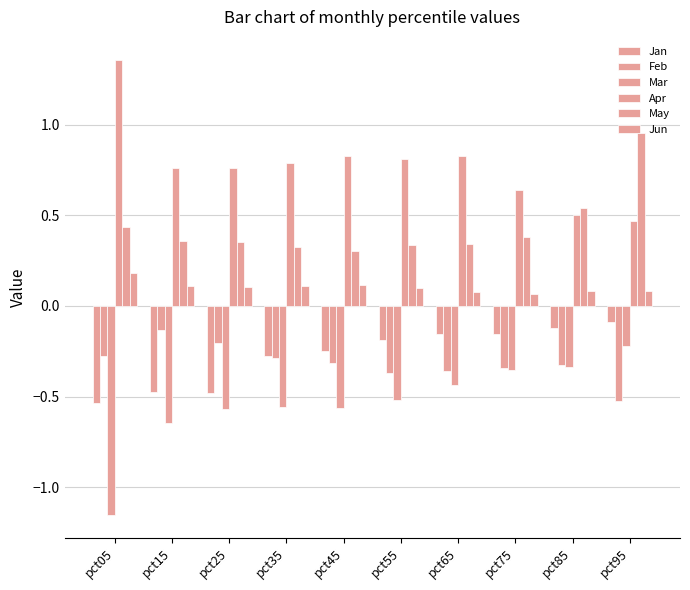

How many groups of bars are there?

10